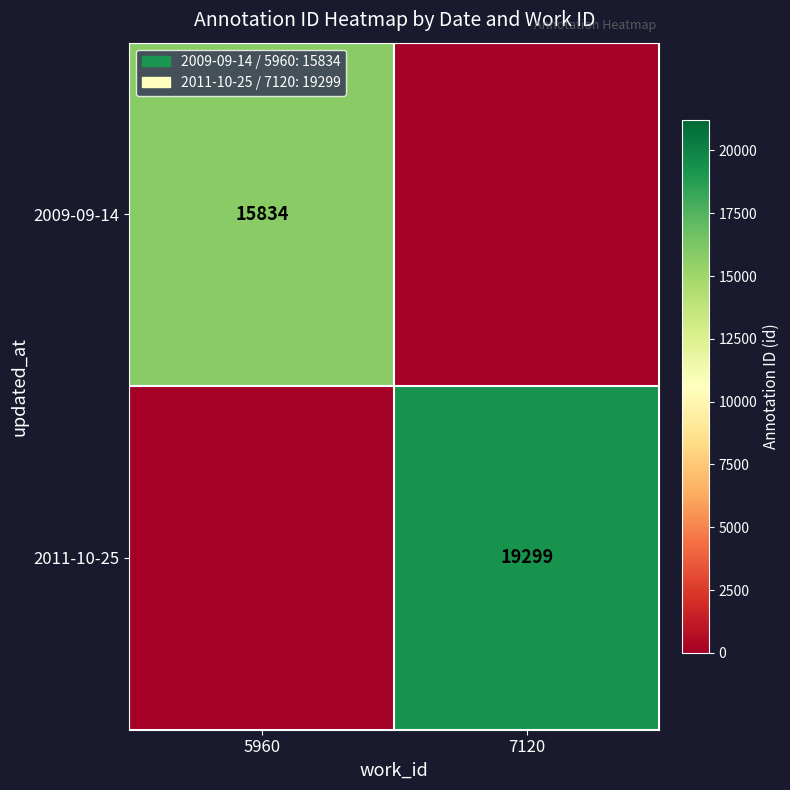

The value of 2011-10-25 at 7120 is 19299. True or false?

True